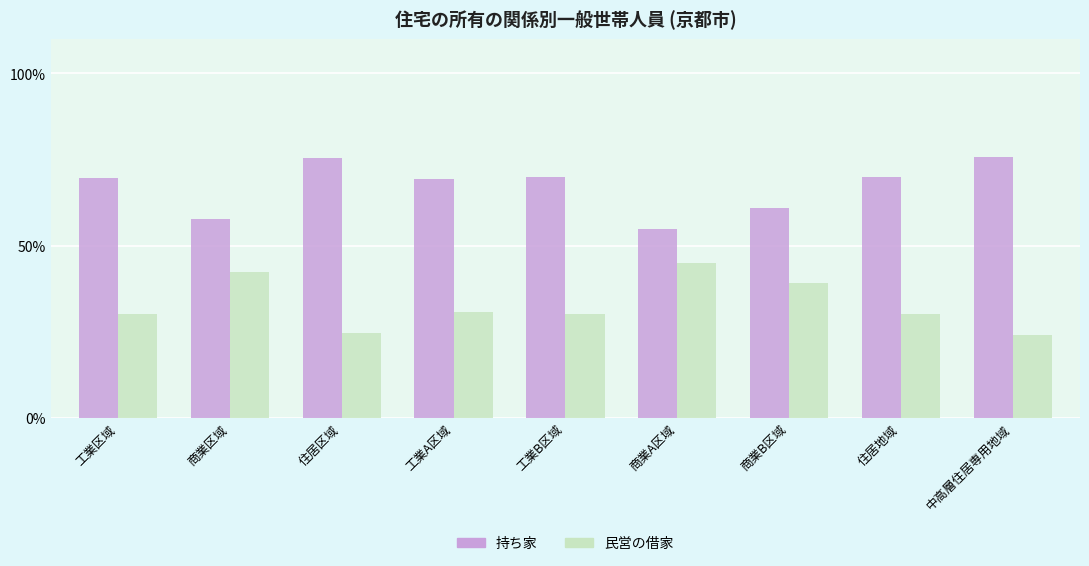

How many data points does each series have?

9